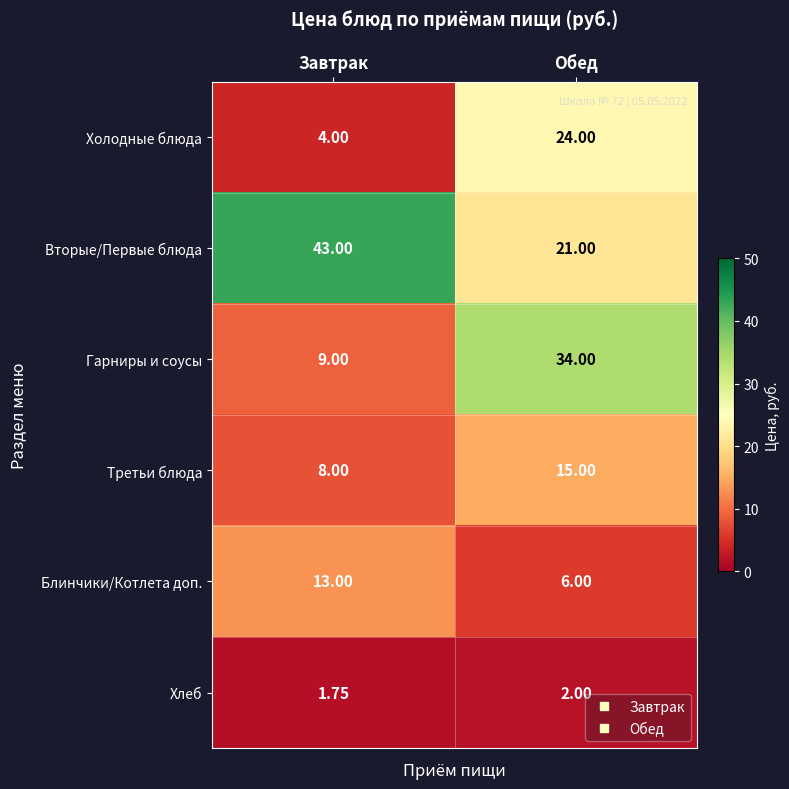

Which series has the widest spread of values?

Гарниры и соусы